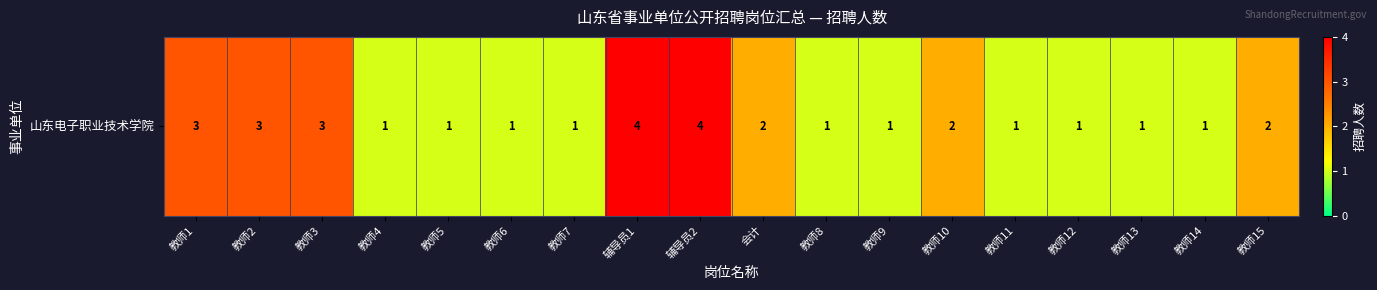

True or false: the data shows 1 at 教师10.

False